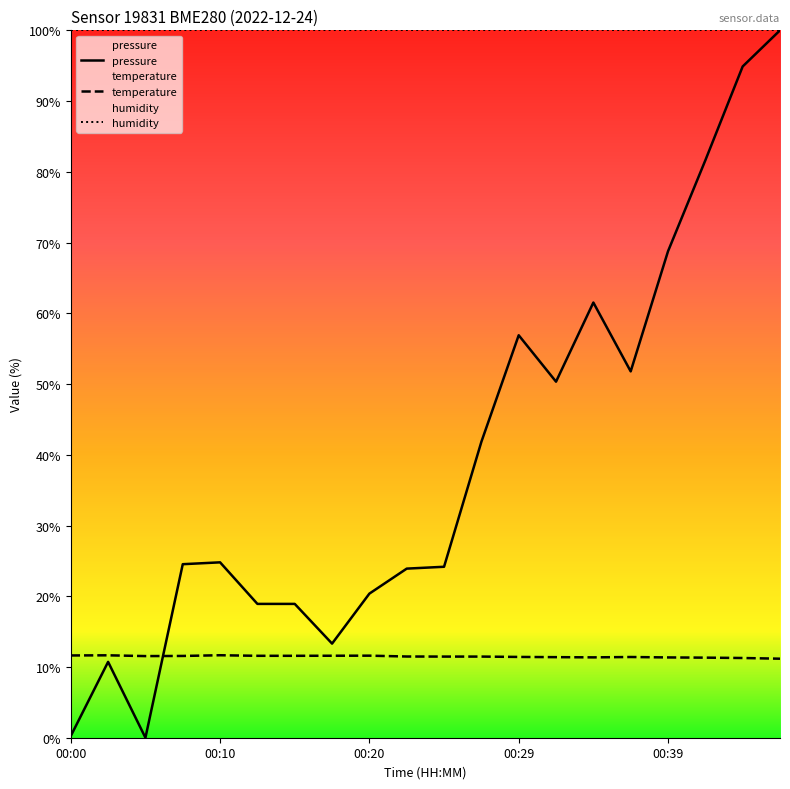

How many lines are shown in the chart?

3